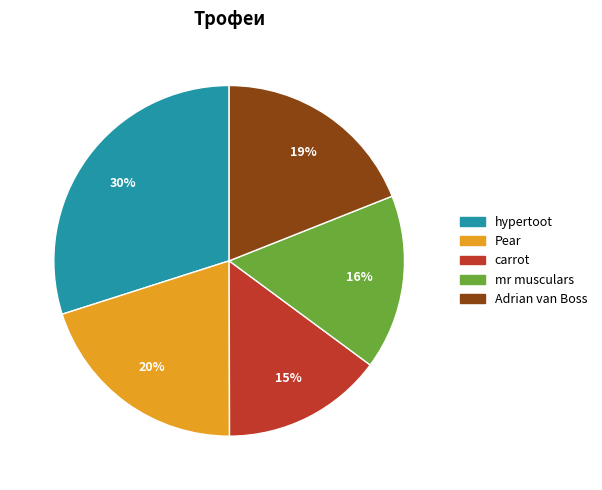

To the nearest percent, what is the average slice percentage?

20%